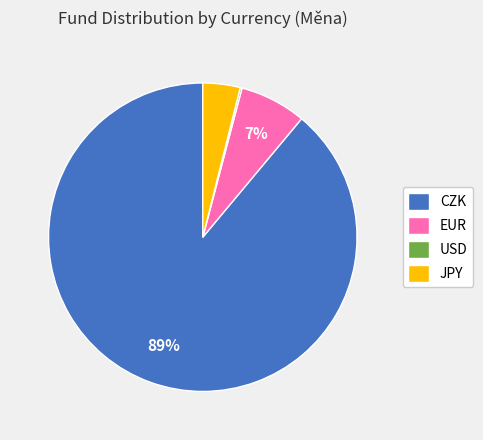

Is the sum of CZK and EUR greater than half?

Yes